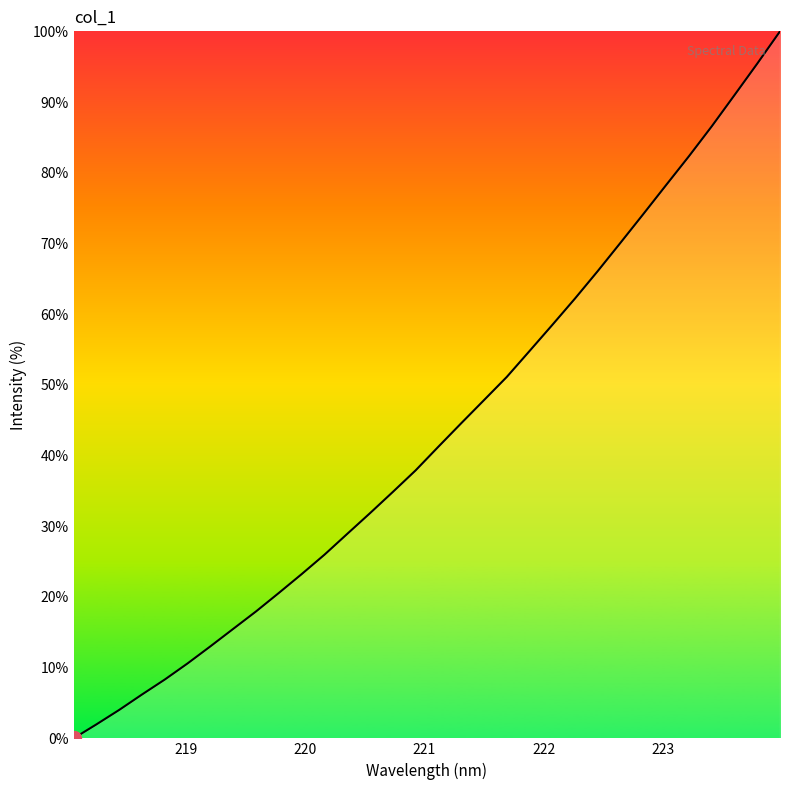

What is the difference between the maximum and minimum values?

100.0